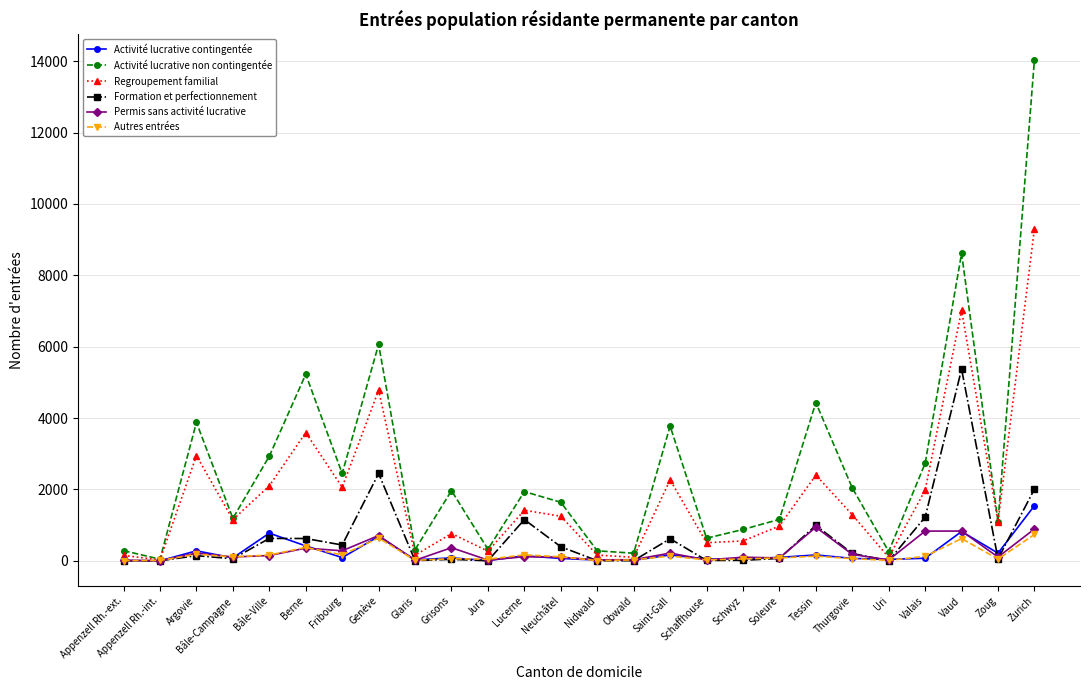

The Regroupement familial series shows 9959 at Vaud. True or false?

False